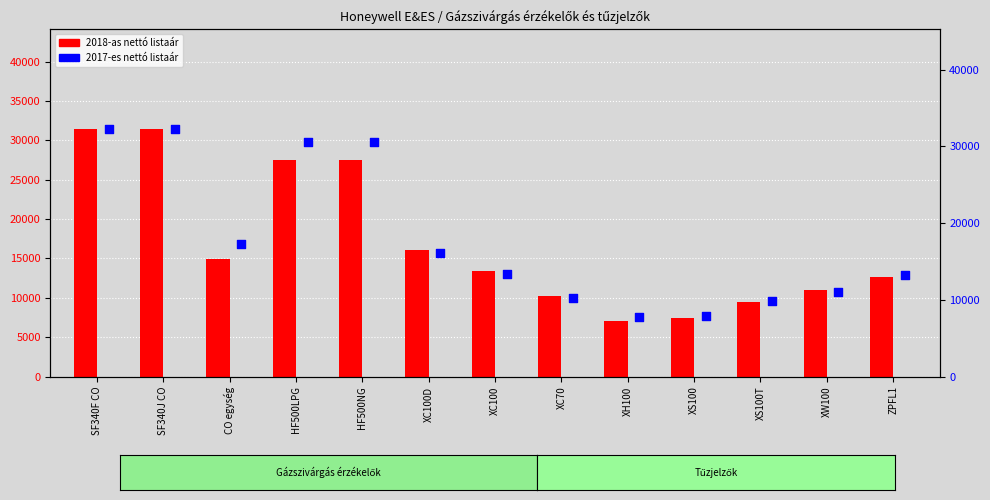

At how many categories does at least one series exceed 11088?

8